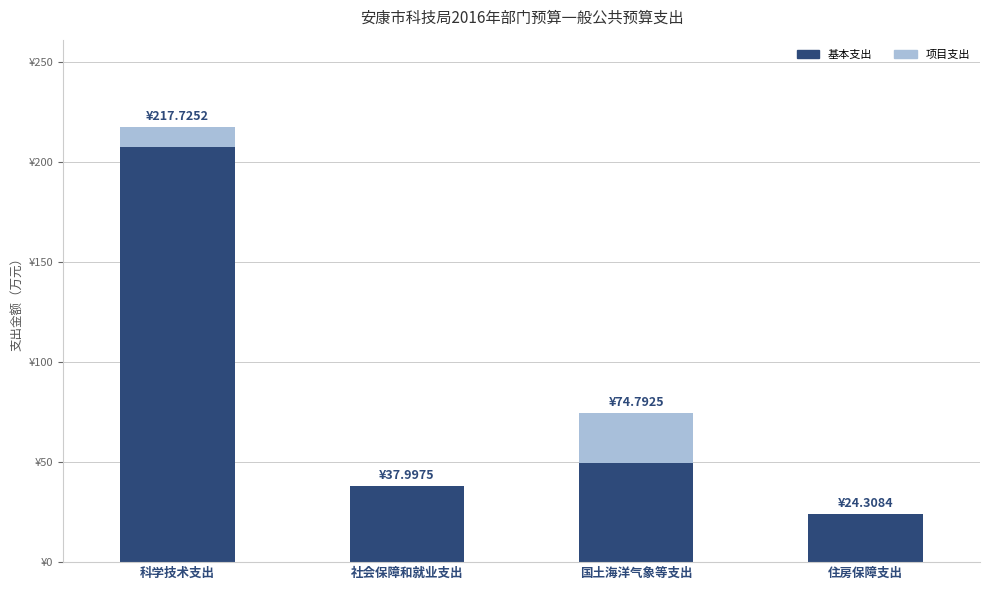

Count the 项目支出 values in the range 0 to 25.

4